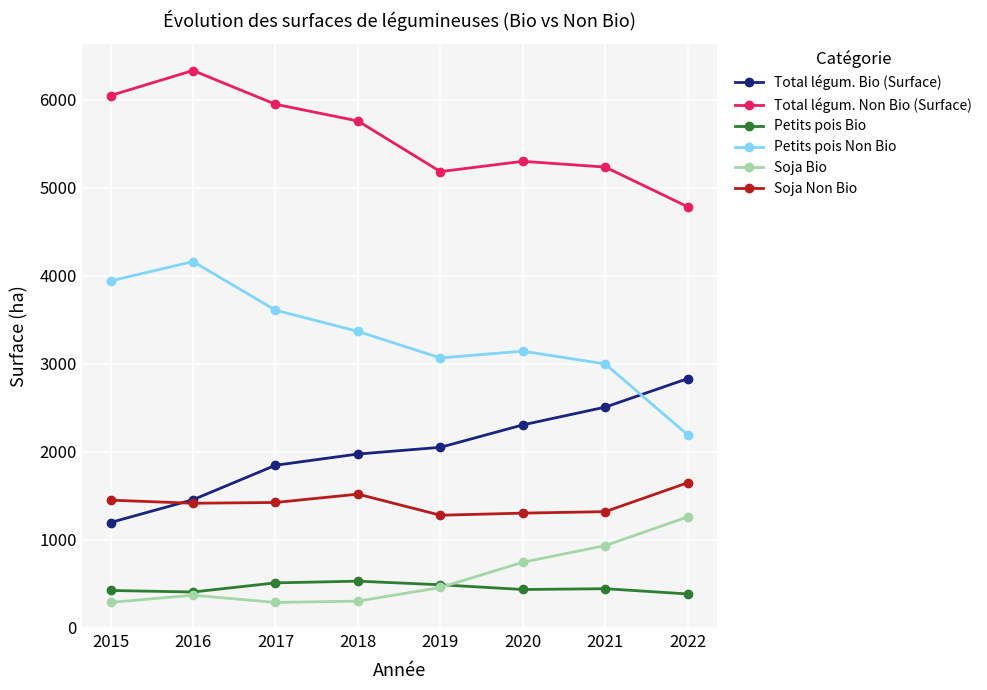

What is the value of the Petits pois Non Bio point at the 6th from the left?

3140.6